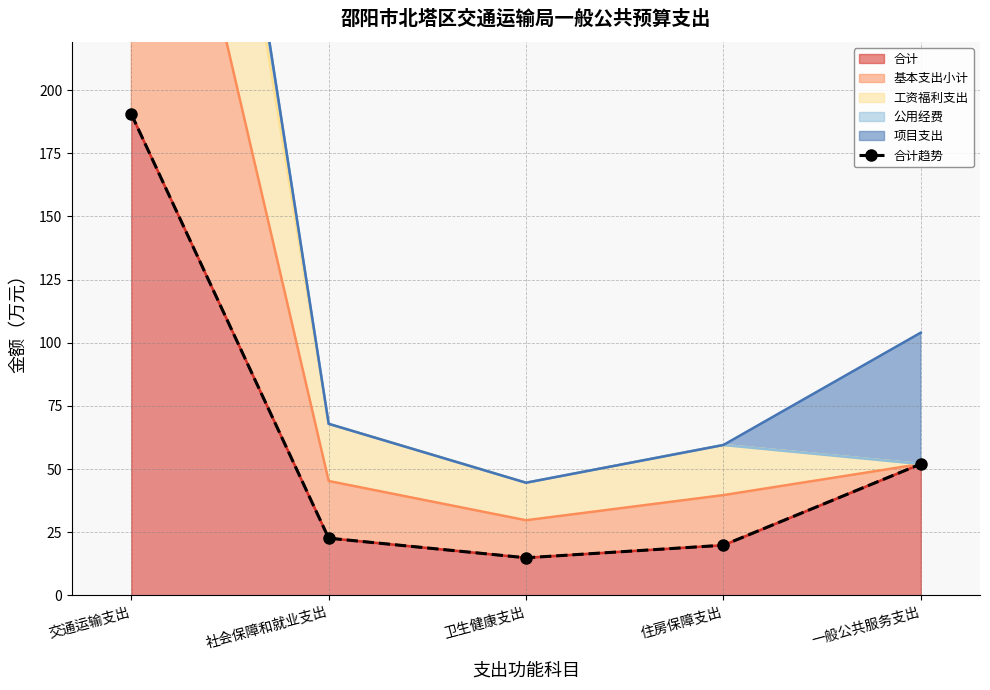

Approximately how many times larger is the value at 一般公共服务支出 compared to 交通运输支出?

0.3